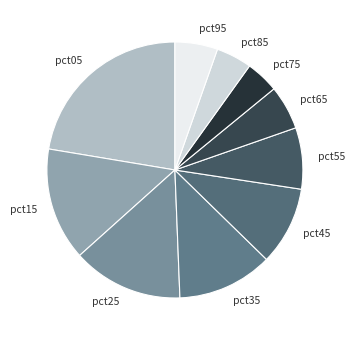

The pct55 slice represents 1% of the pie. True or false?

False